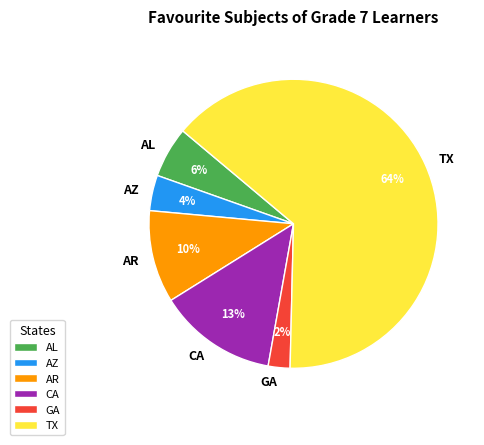

To the nearest percent, what is the average slice percentage?

17%